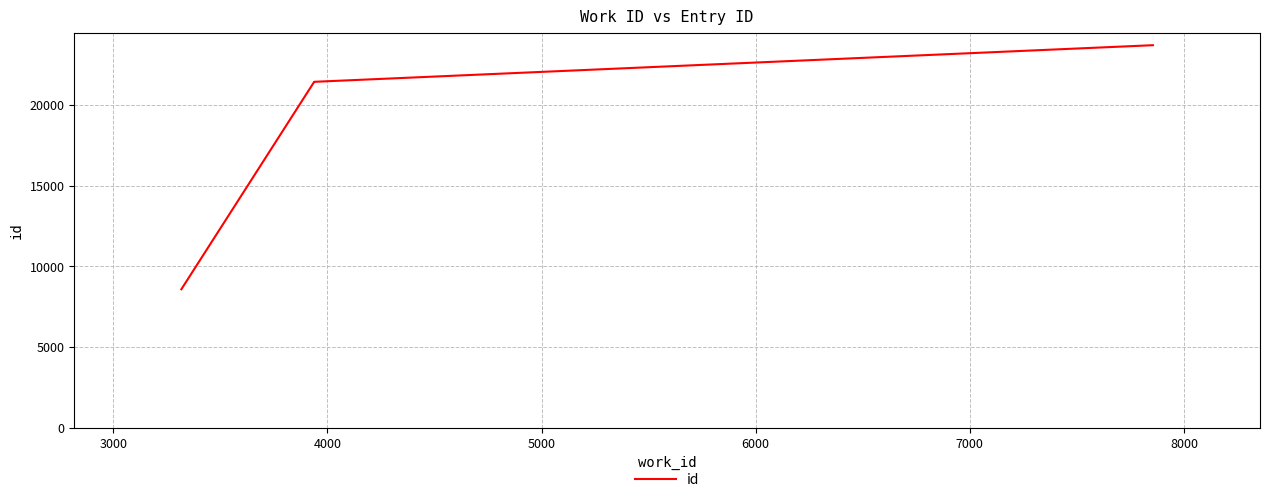

True or false: the data shows 11111 at 5000.

False